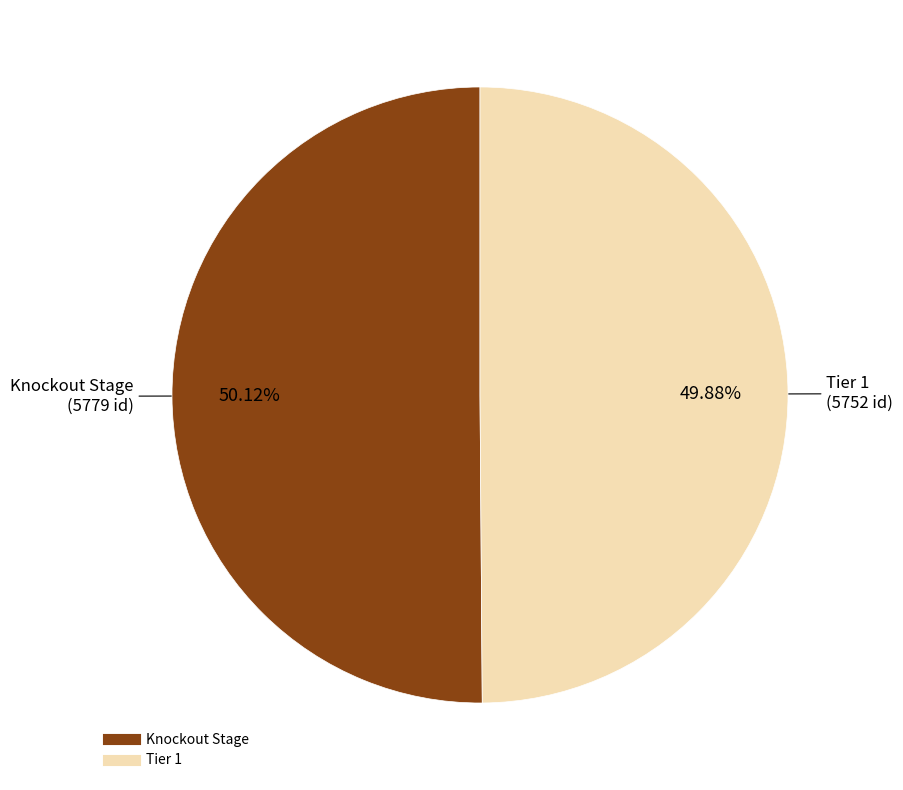

Do Knockout Stage and Tier 1 together represent more than half of the pie?

Yes